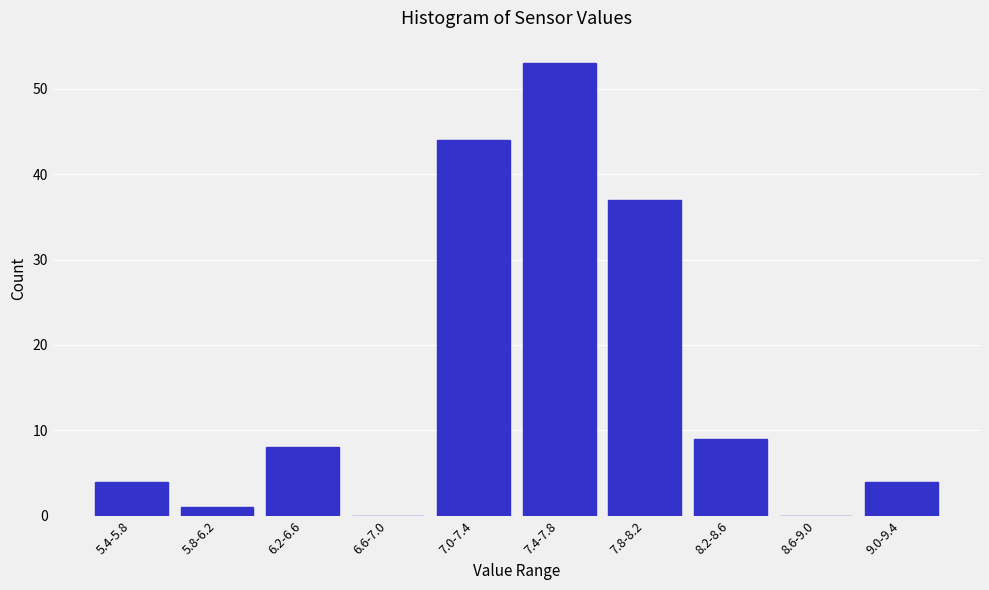

Reading left to right, extract all data points from this chart.

5.4-5.8=4	5.8-6.2=1	6.2-6.6=8	6.6-7.0=0	7.0-7.4=44	7.4-7.8=53	7.8-8.2=37	8.2-8.6=9	8.6-9.0=0	9.0-9.4=4